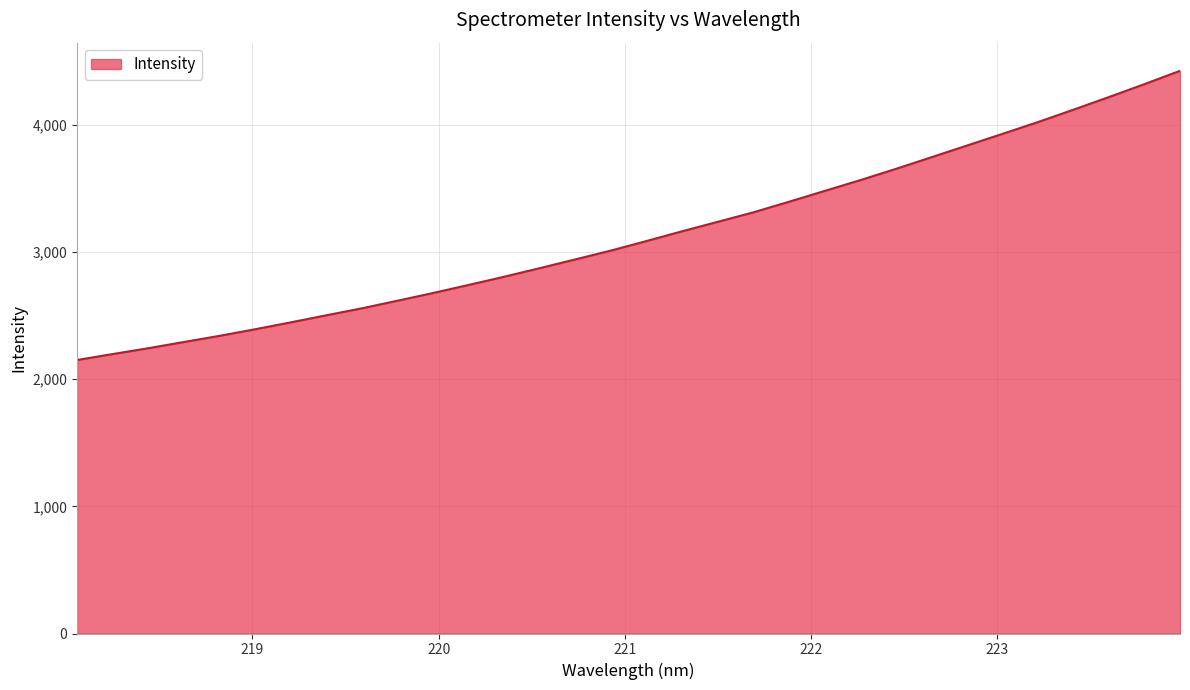

What is the smallest value displayed?

2151.2